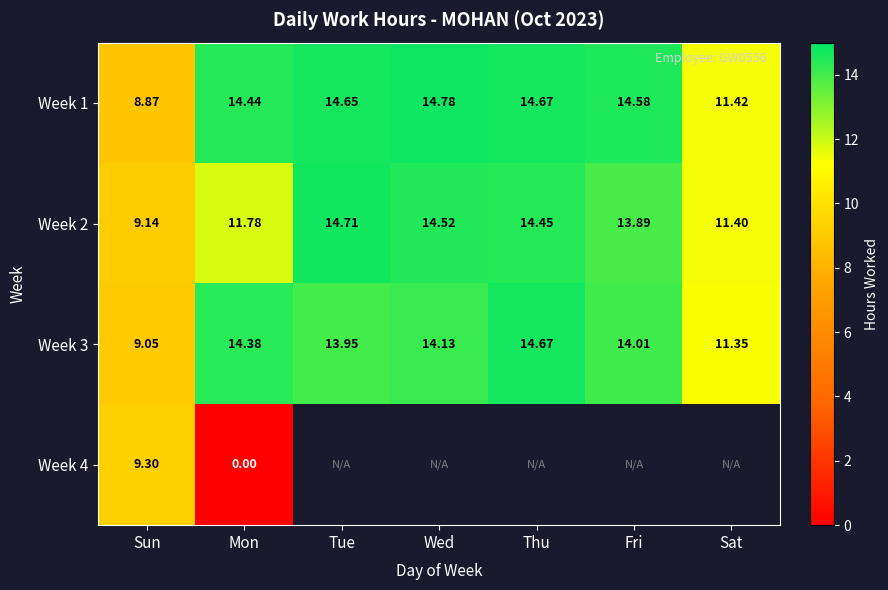

What is the approximate value of Week 2 at Tue?

14.7